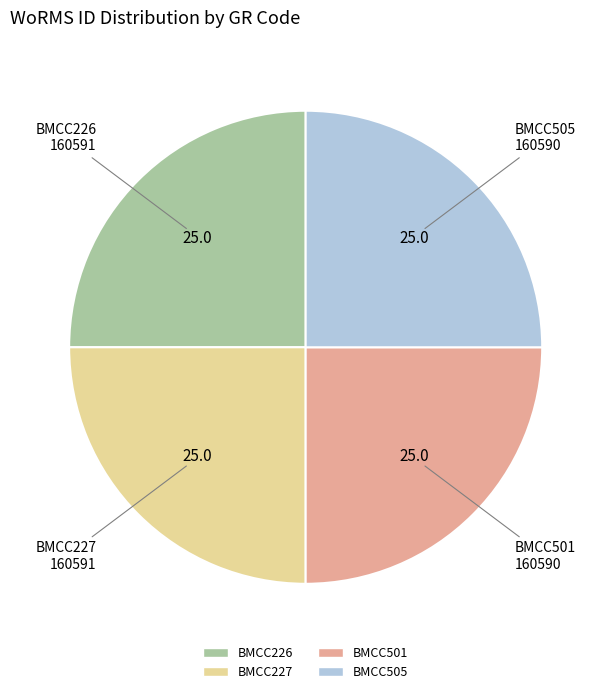

True or false: BMCC226 accounts for 30% of the total.

False